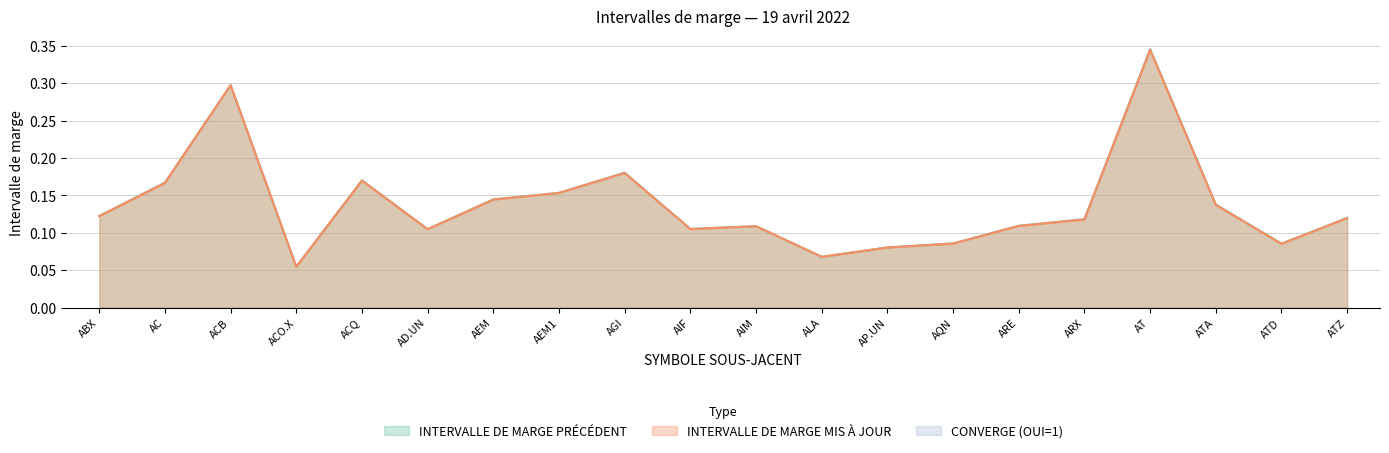

At which category is the sum across all series the highest?

AT